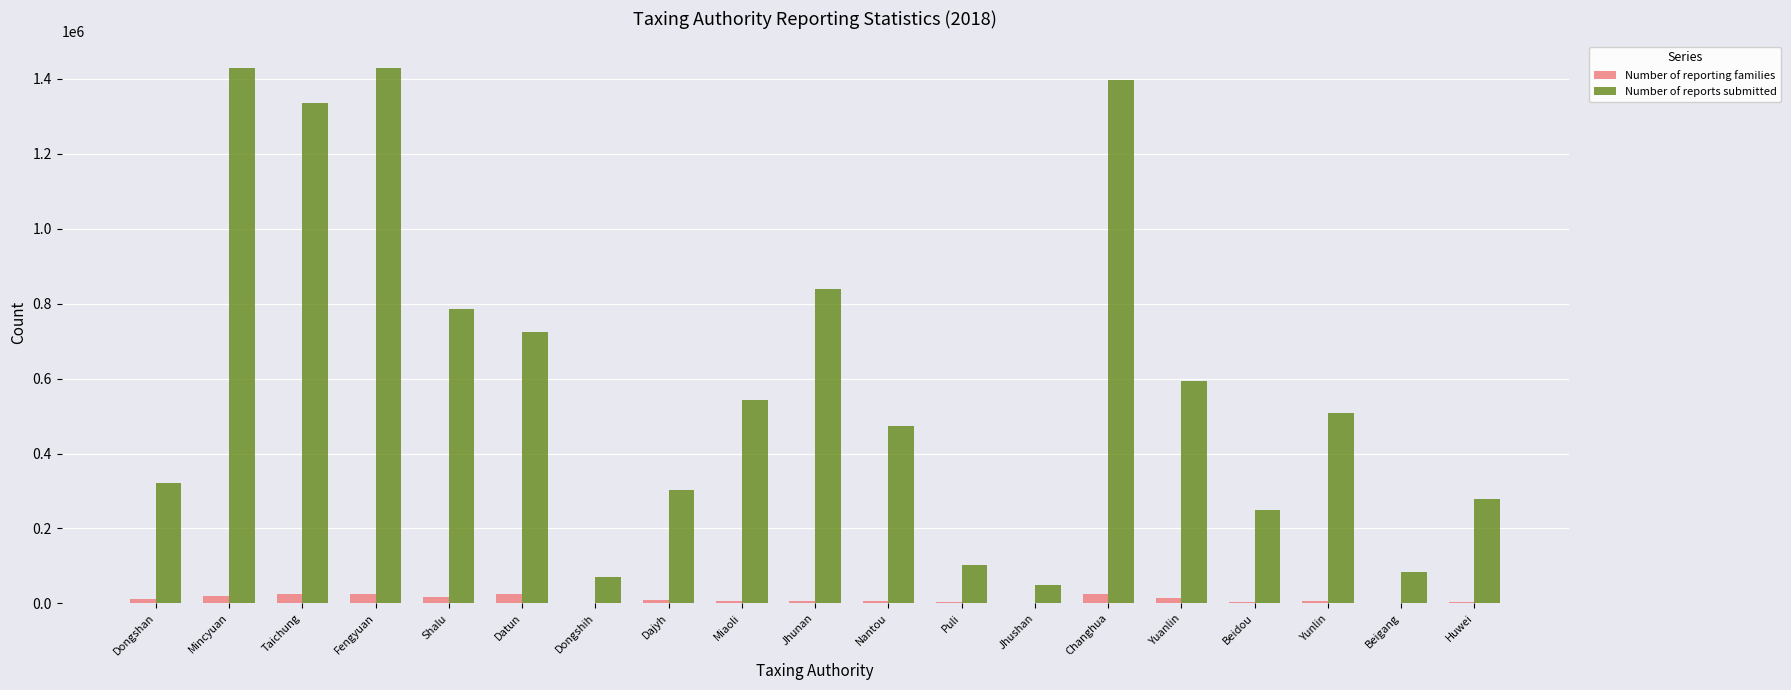

Count the number of data series in this chart.

2